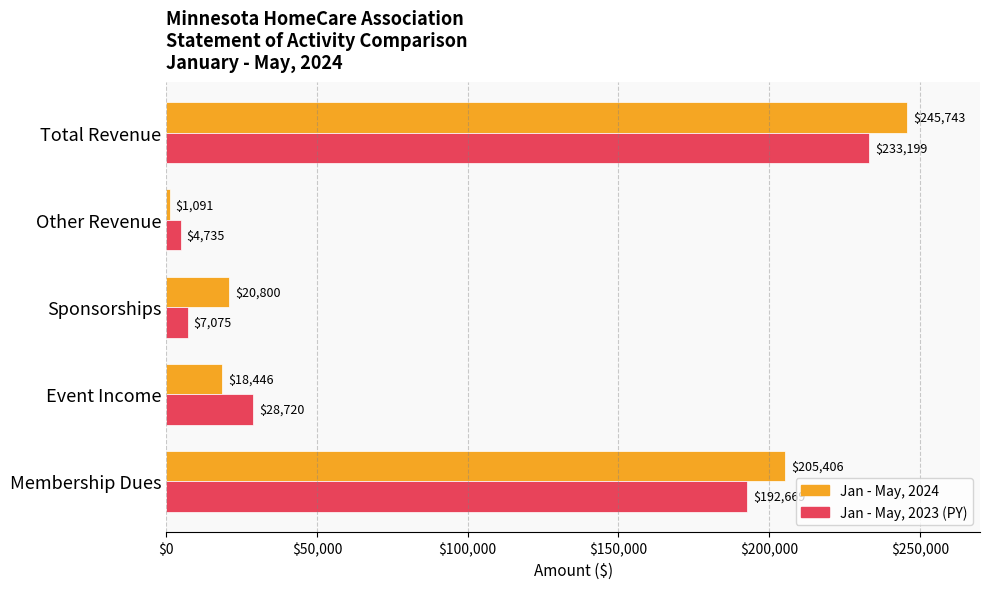

Is it true that Jan - May, 2023 (PY) equals 28720.0 at Event Income?

True